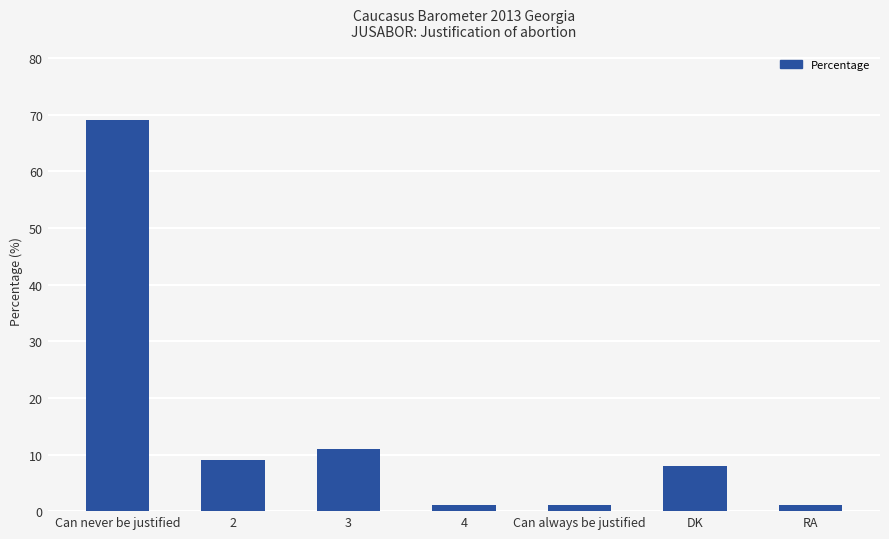

How many data points does each series have?

7